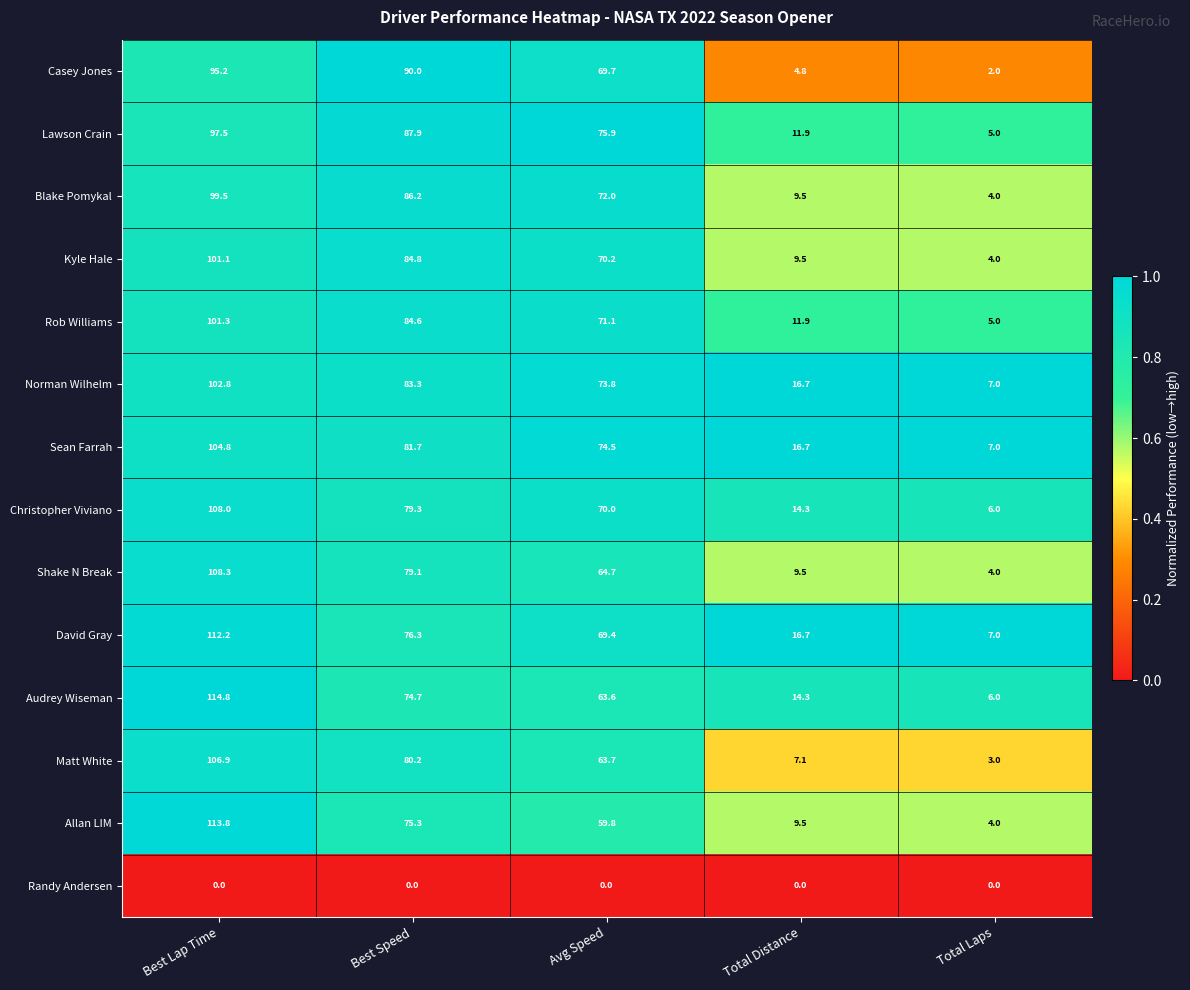

Between Best Lap Time and Avg Speed, which series saw the biggest shift?

Allan LIM